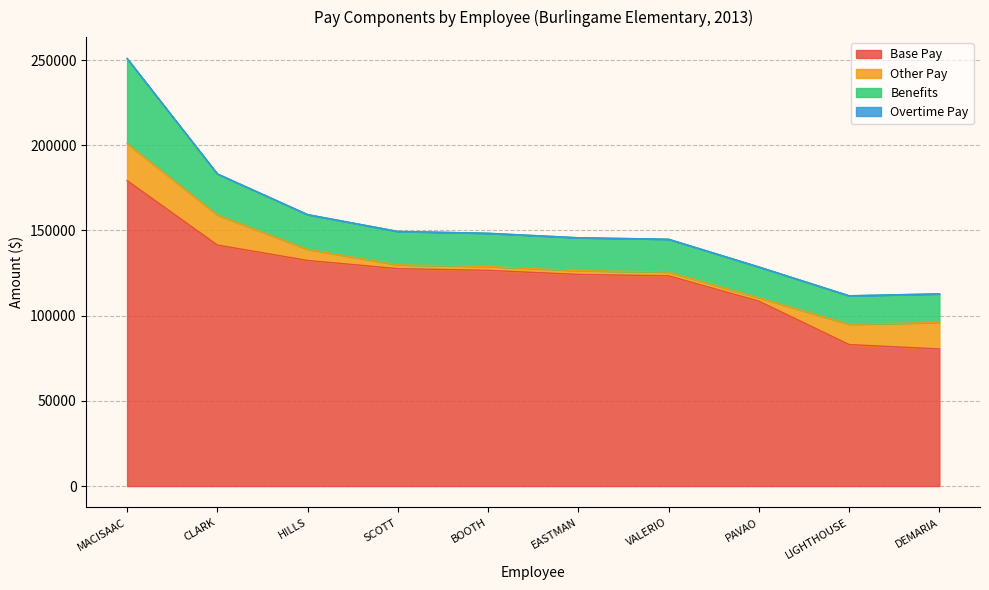

What is the label of the 2nd point from the right?

LIGHTHOUSE